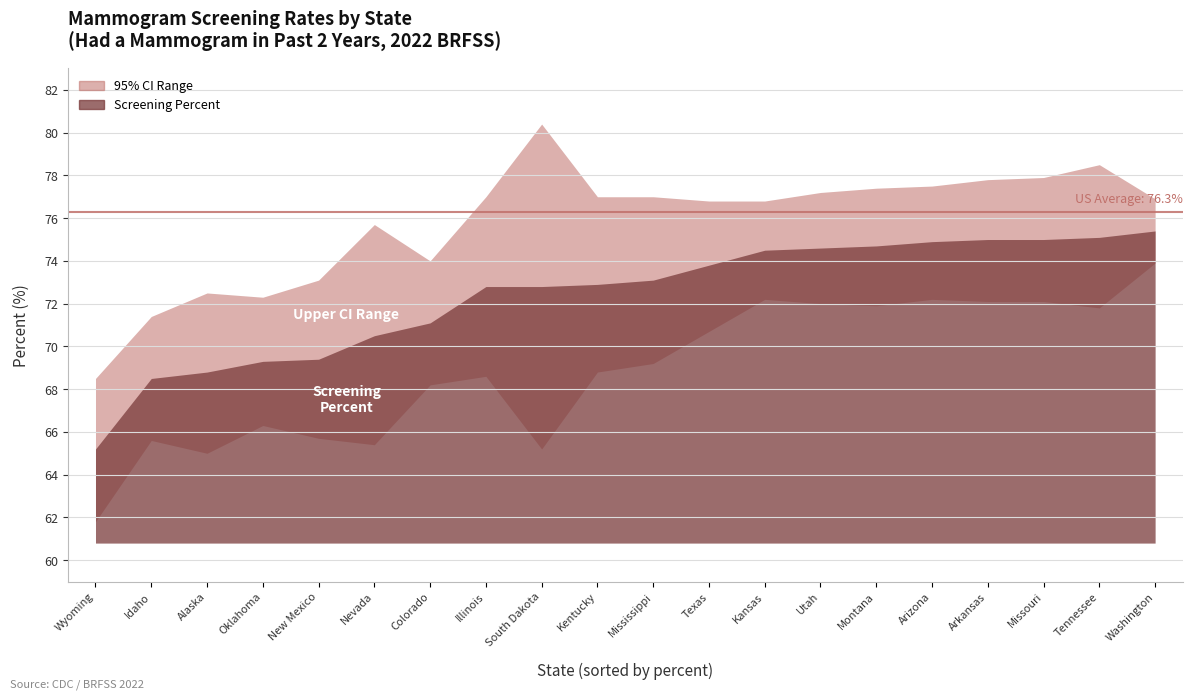

True or false: Lower 95% CI and Upper 95% CI cross at least once.

False